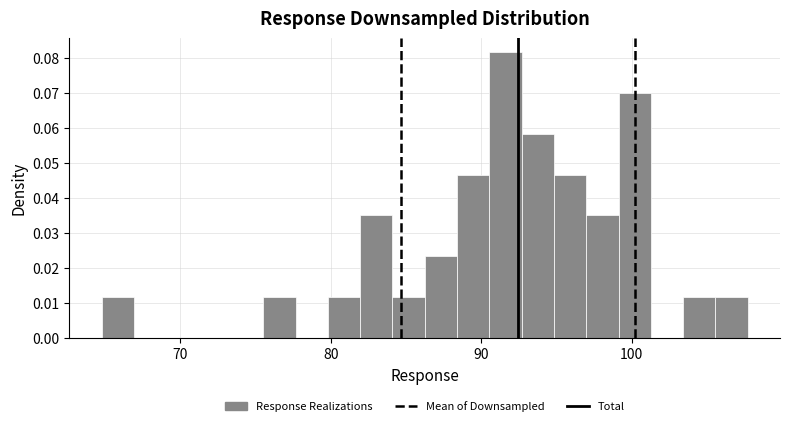

Around what value on the x-axis is the tallest bar? Give the approximate position of its centre, as read against the axis.

92